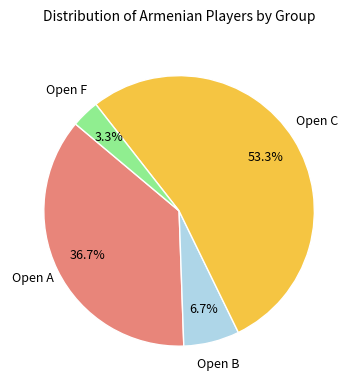

Is there a majority slice in this chart?

Yes